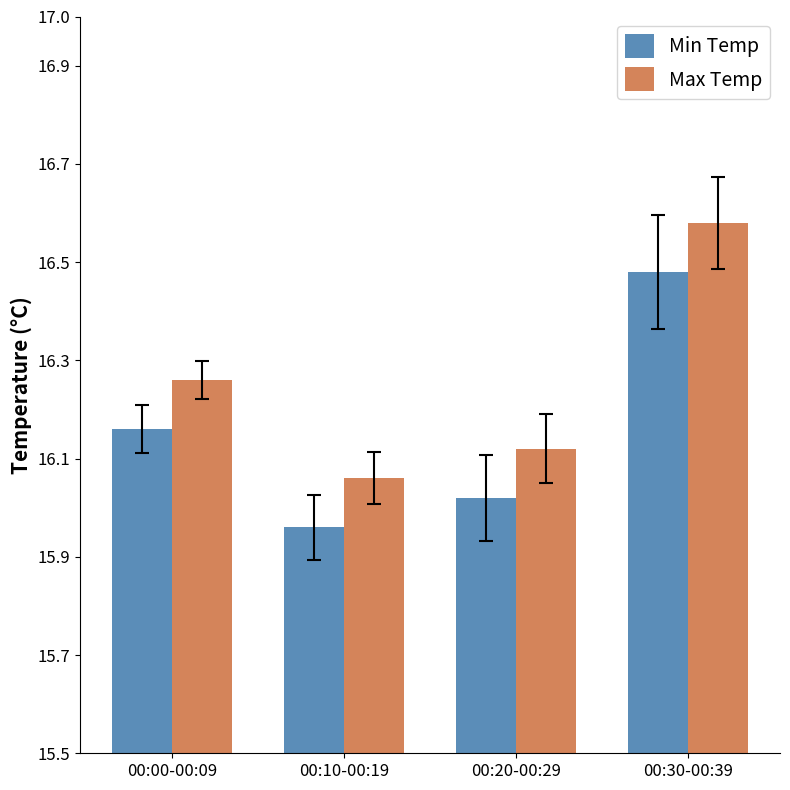

How many Max Temp values are between 16 and 17?

4